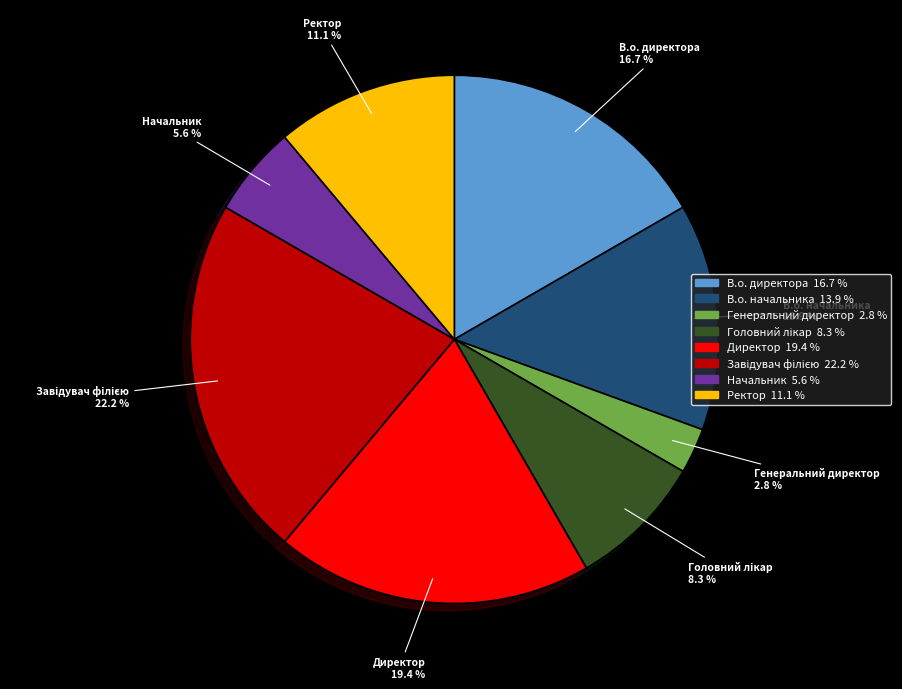

Does Начальник represent more than half of the total?

No